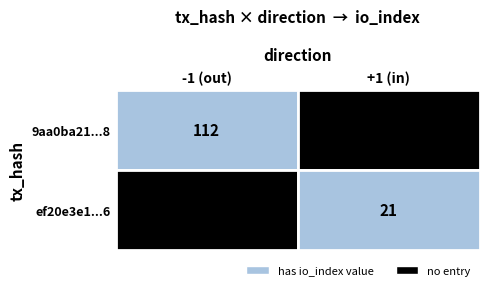

What is the approximate value of 9aa0ba21ec02cdd2a7c27c5c6ce8445161069b8 at io_index, to the nearest 5?

110